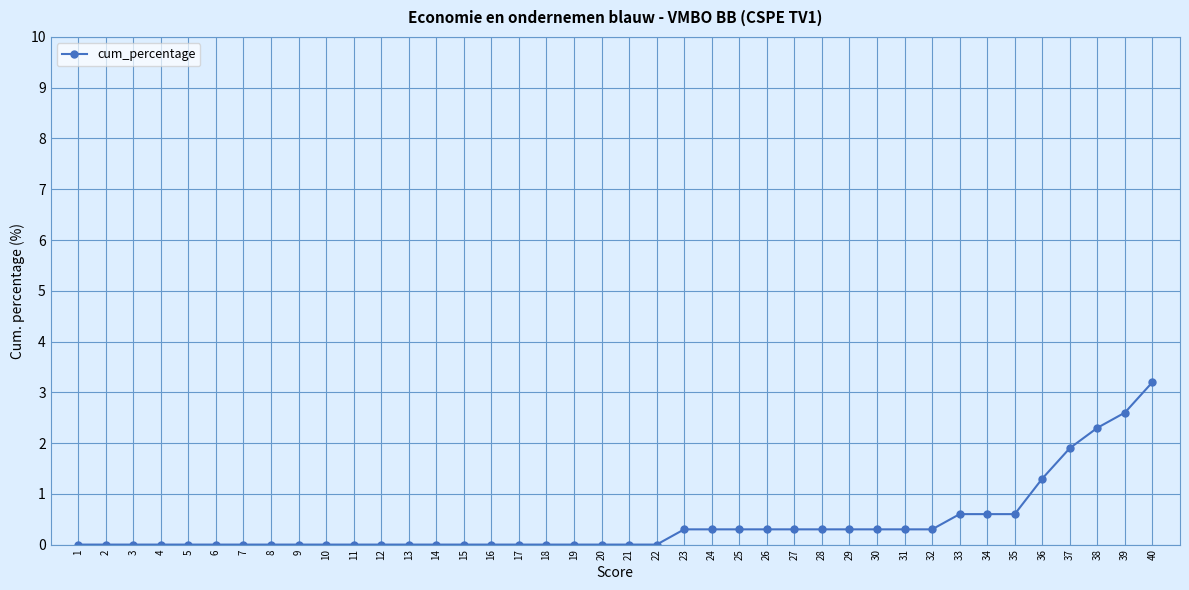

Reading left to right, extract all data points from this chart.

1=0.0	2=0.0	3=0.0	4=0.0	5=0.0	6=0.0	7=0.0	8=0.0	9=0.0	10=0.0	11=0.0	12=0.0	13=0.0	14=0.0	15=0.0	16=0.0	17=0.0	18=0.0	19=0.0	20=0.0	21=0.0	22=0.0	23=0.3	24=0.3	25=0.3	26=0.3	27=0.3	28=0.3	29=0.3	30=0.3	31=0.3	32=0.3	33=0.6	34=0.6	35=0.6	36=1.3	37=1.9	38=2.3	39=2.6	40=3.2